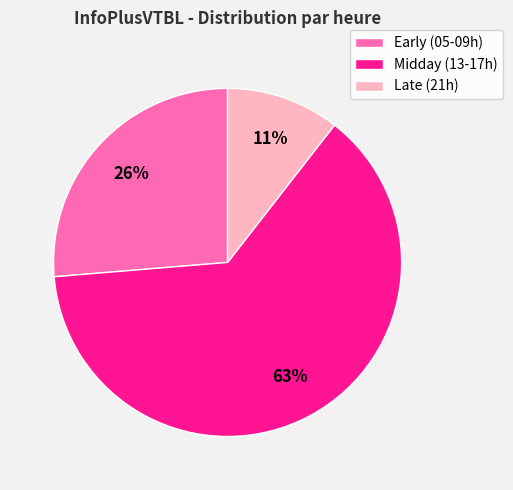

Is it true that Late (21h) is 1% of the pie?

False